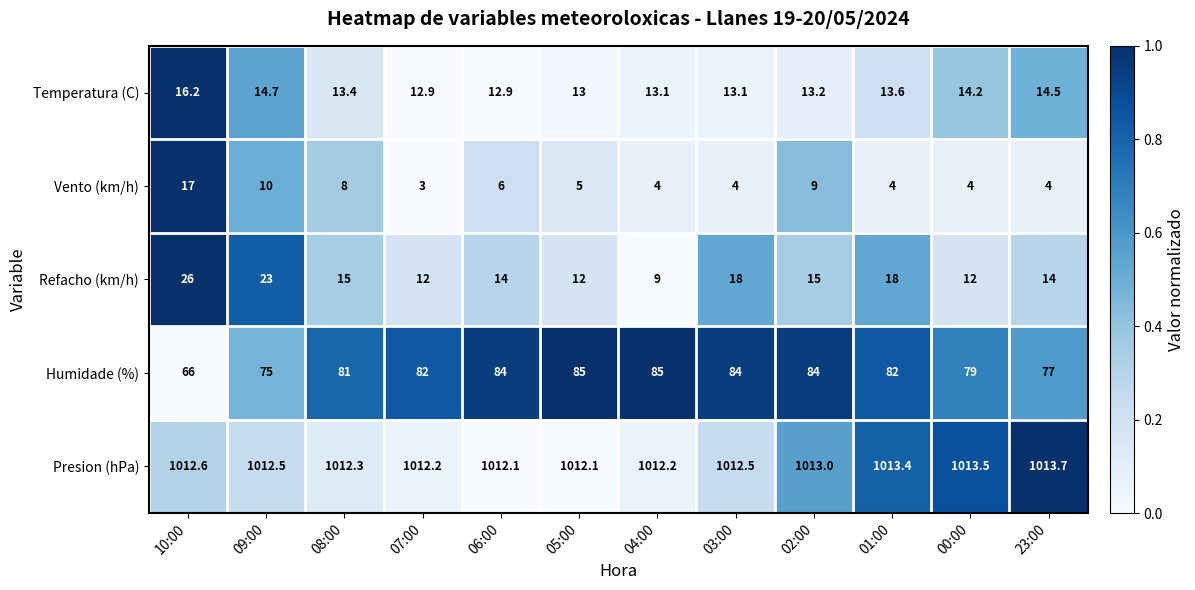

What is the total value across all series at 08:00?

1129.7